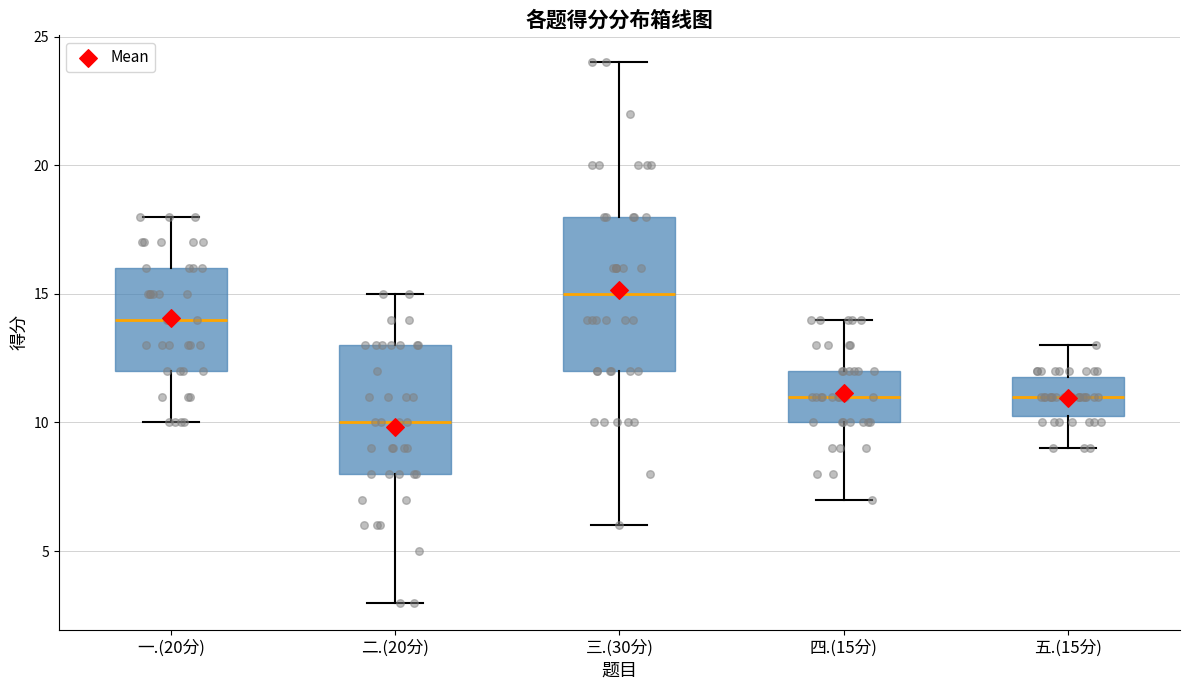

Where does the lower whisker of the box for 五.(15分) end on the y-axis? The values are not printed on the chart, so give them approximately, as read against the axis.

9.0